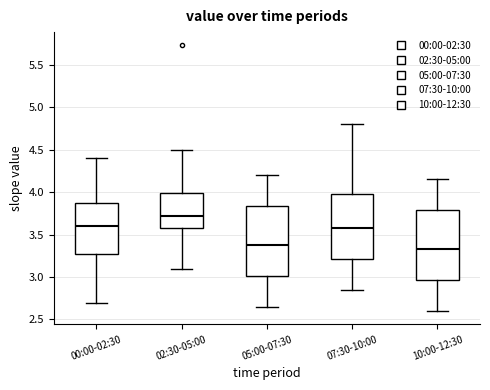

Reading left to right, read every box against the y-axis: the position of its median line, the range the box covers, and the ends of its whiskers. The values are not printed on the chart, so give them approximately, as read against the axis.

00:00-02:30: median 3.60, box 3.30 to 3.90, whiskers 2.70 to 4.40
02:30-05:00: median 3.75, box 3.60 to 4.00, whiskers 3.10 to 4.50
05:00-07:30: median 3.40, box 3.00 to 3.85, whiskers 2.65 to 4.20
07:30-10:00: median 3.60, box 3.20 to 4.00, whiskers 2.85 to 4.80
10:00-12:30: median 3.35, box 2.95 to 3.80, whiskers 2.60 to 4.15